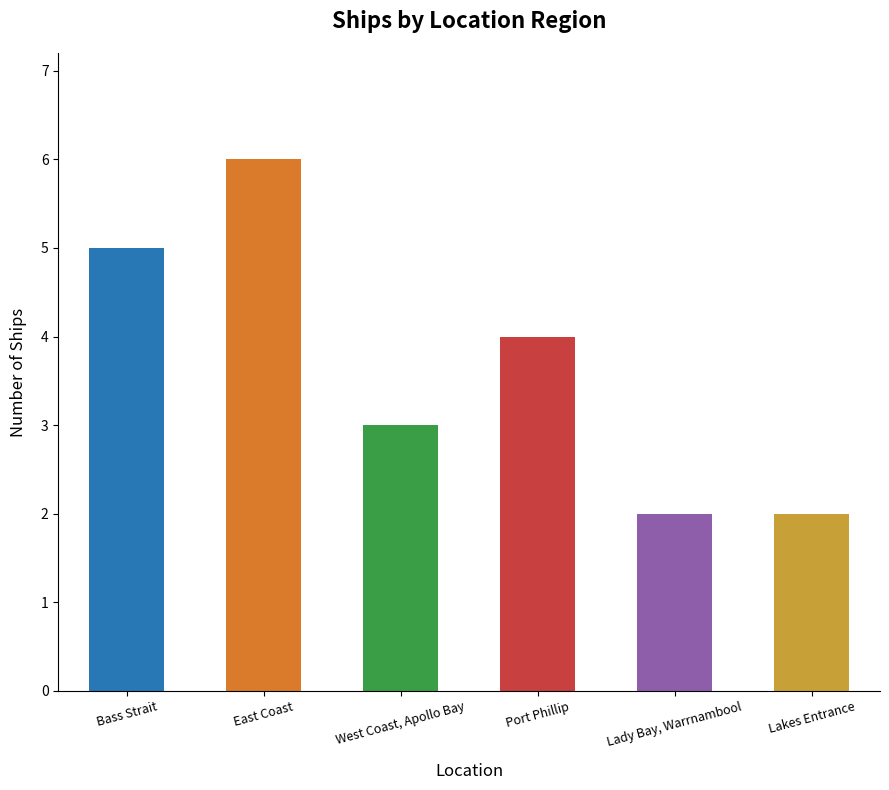

What is the label of the 2nd bar from the left?

East Coast